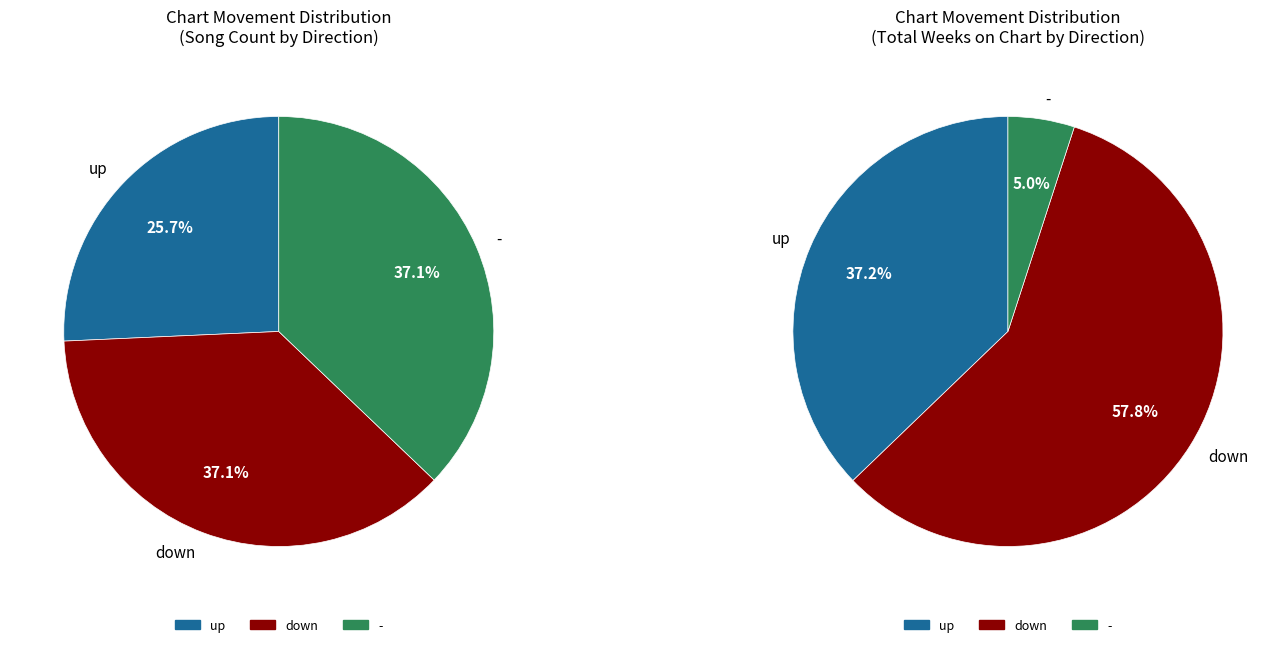

How many segments does this pie chart have?

3